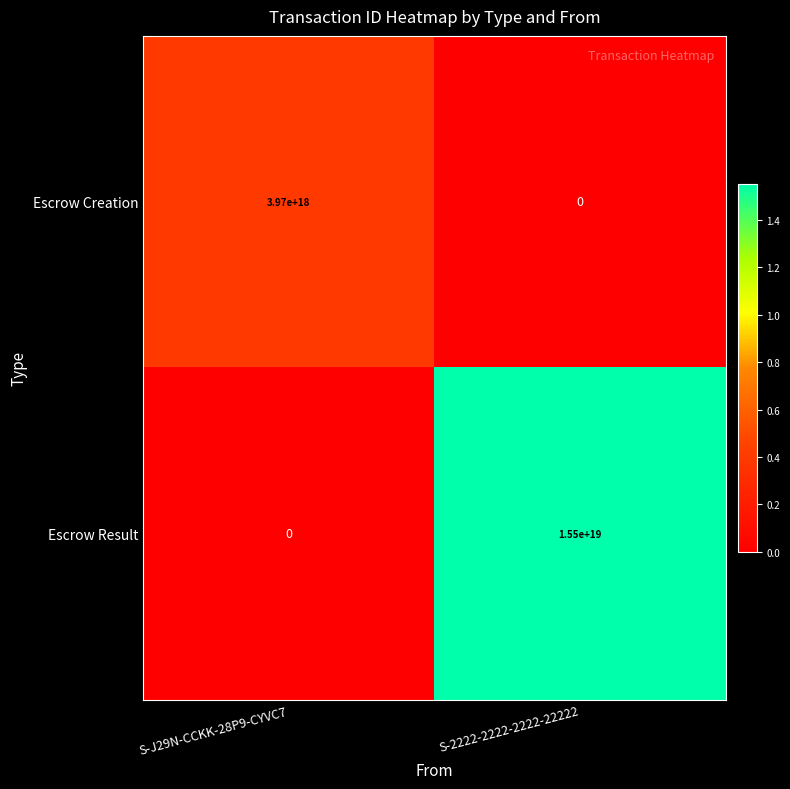

At which label is Escrow Result closest to 7750000000000000000?

S-J29N-CCKK-28P9-CYVC7